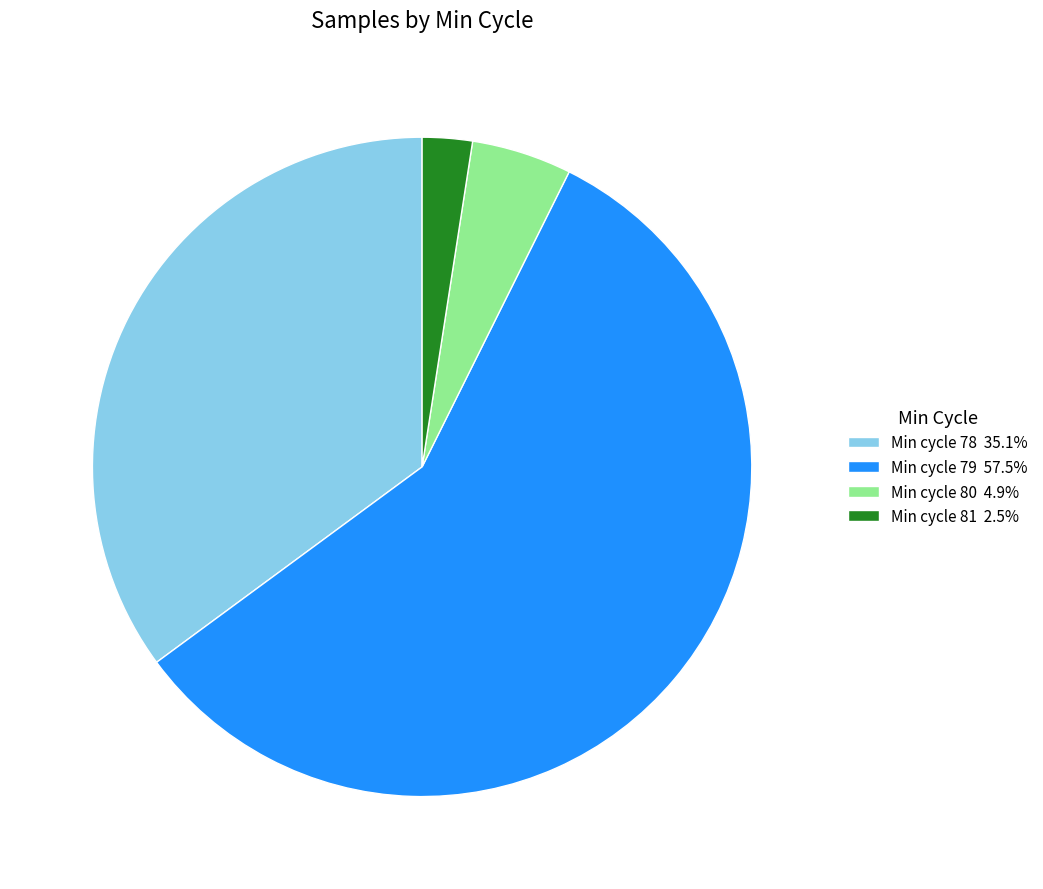

Count the number of slices in the pie.

4